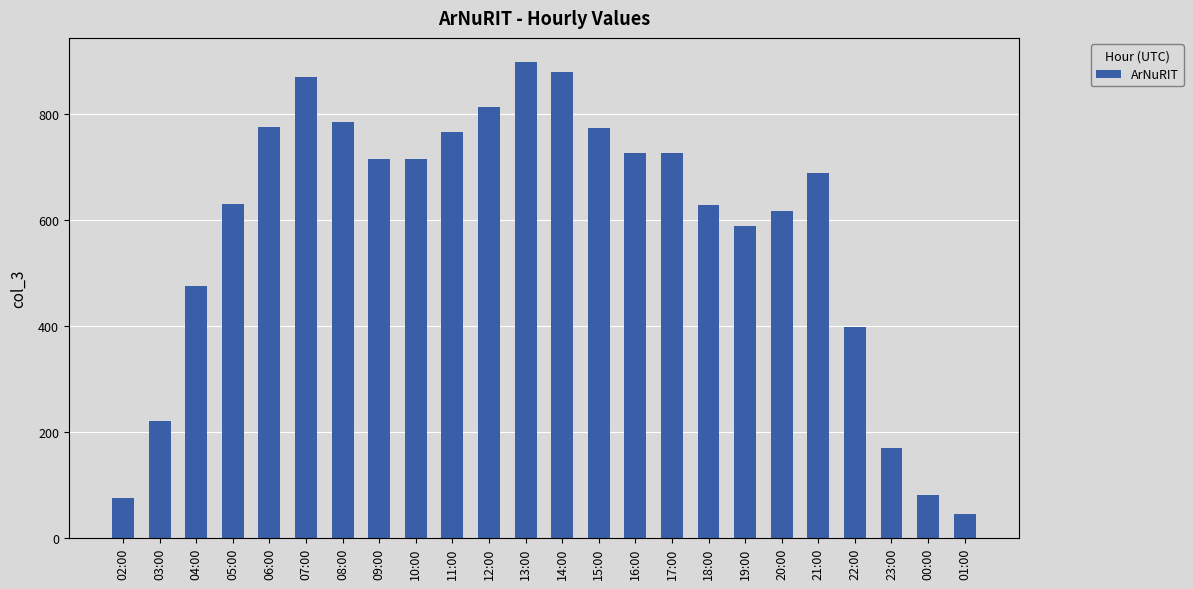

Approximately how many times larger is the value at 23:00 compared to 12:00?

0.2